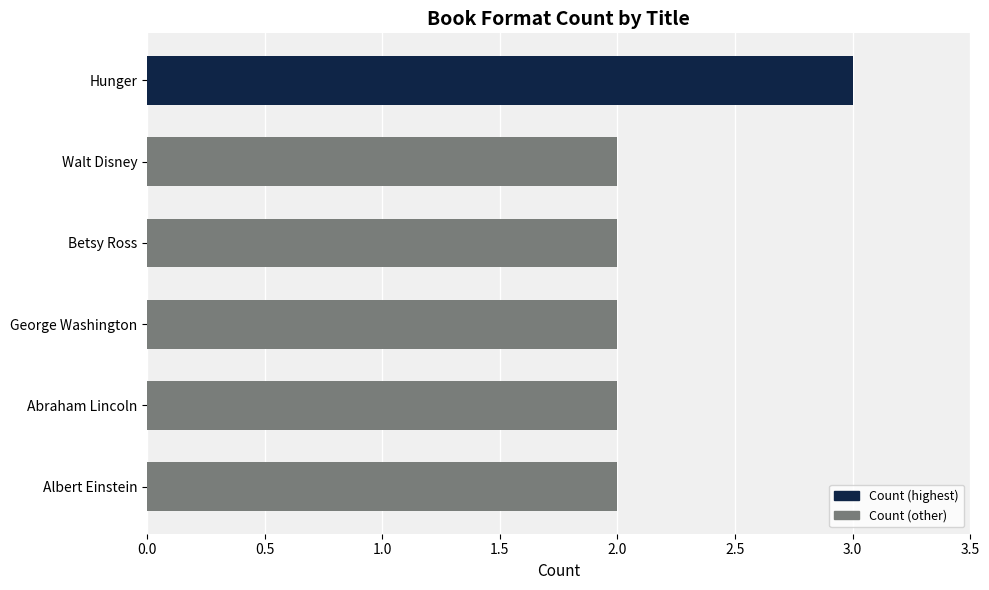

Are the bars grouped side by side (vs. stacked)?

No